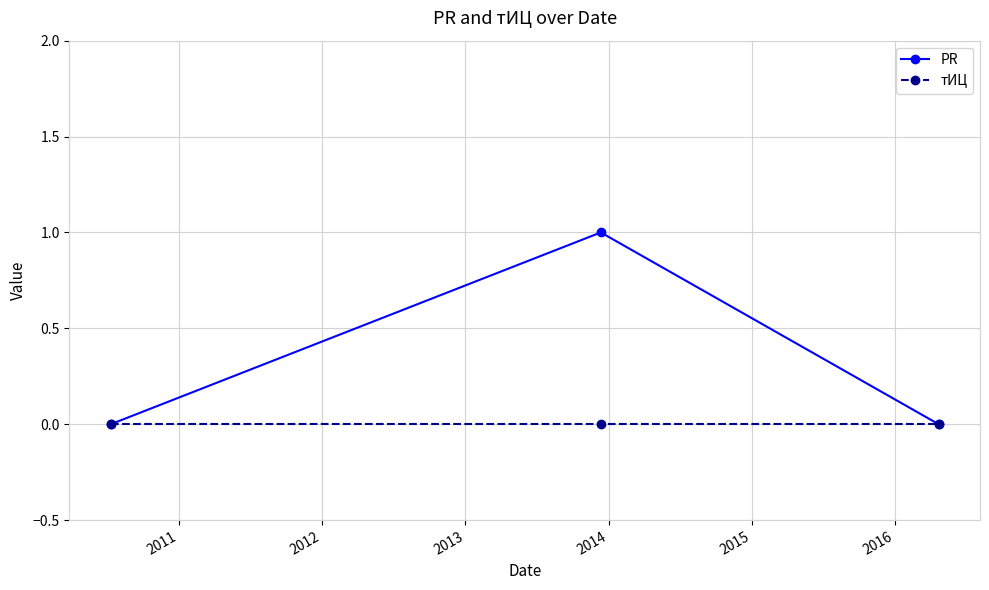

Which series has the widest spread of values?

PR